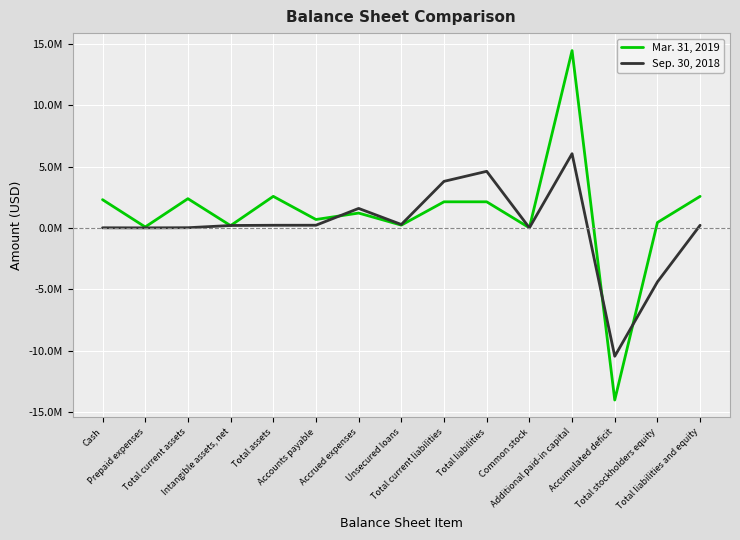

True or false: Mar. 31, 2019 has more than 0 points higher than both neighbors.

True